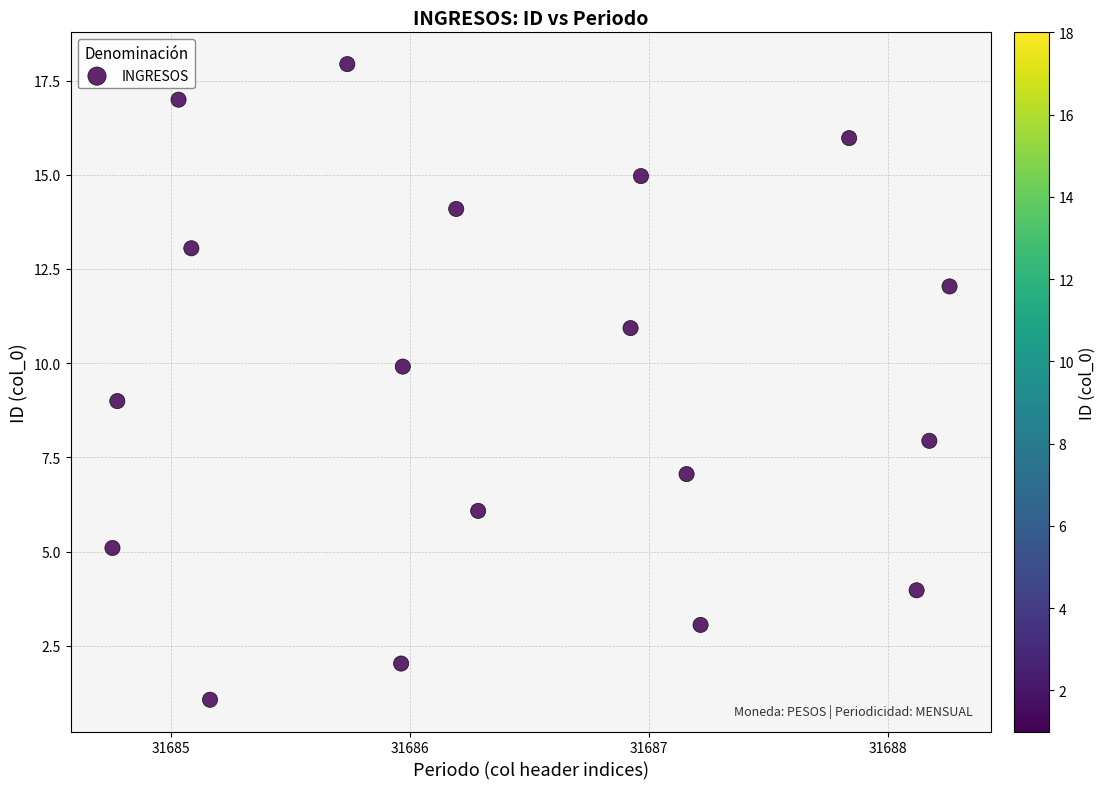

What is the range of X values (max minus min)?

3.5